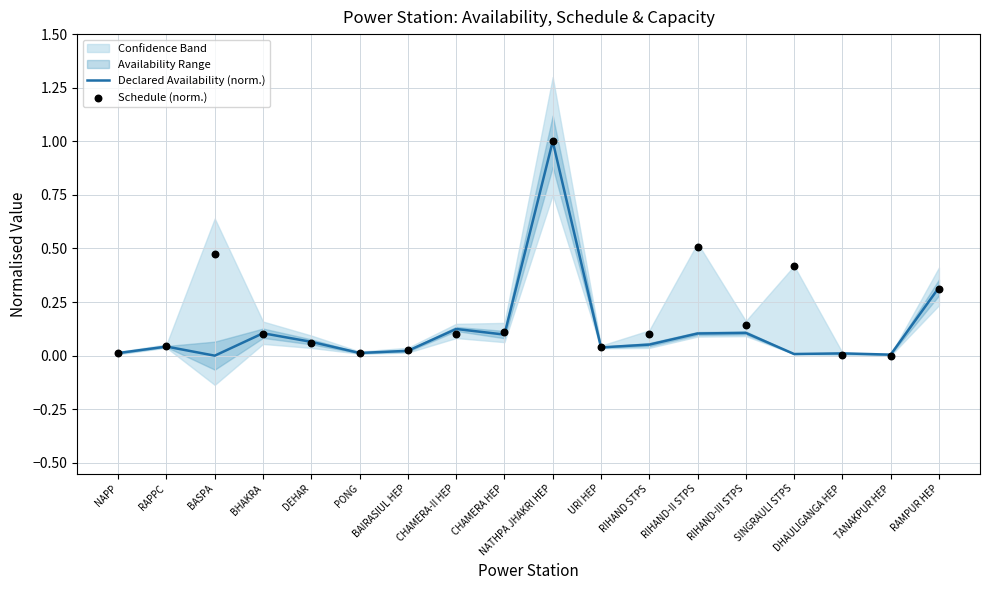

Which series contains the highest Y value?

Declared Availability (norm.)